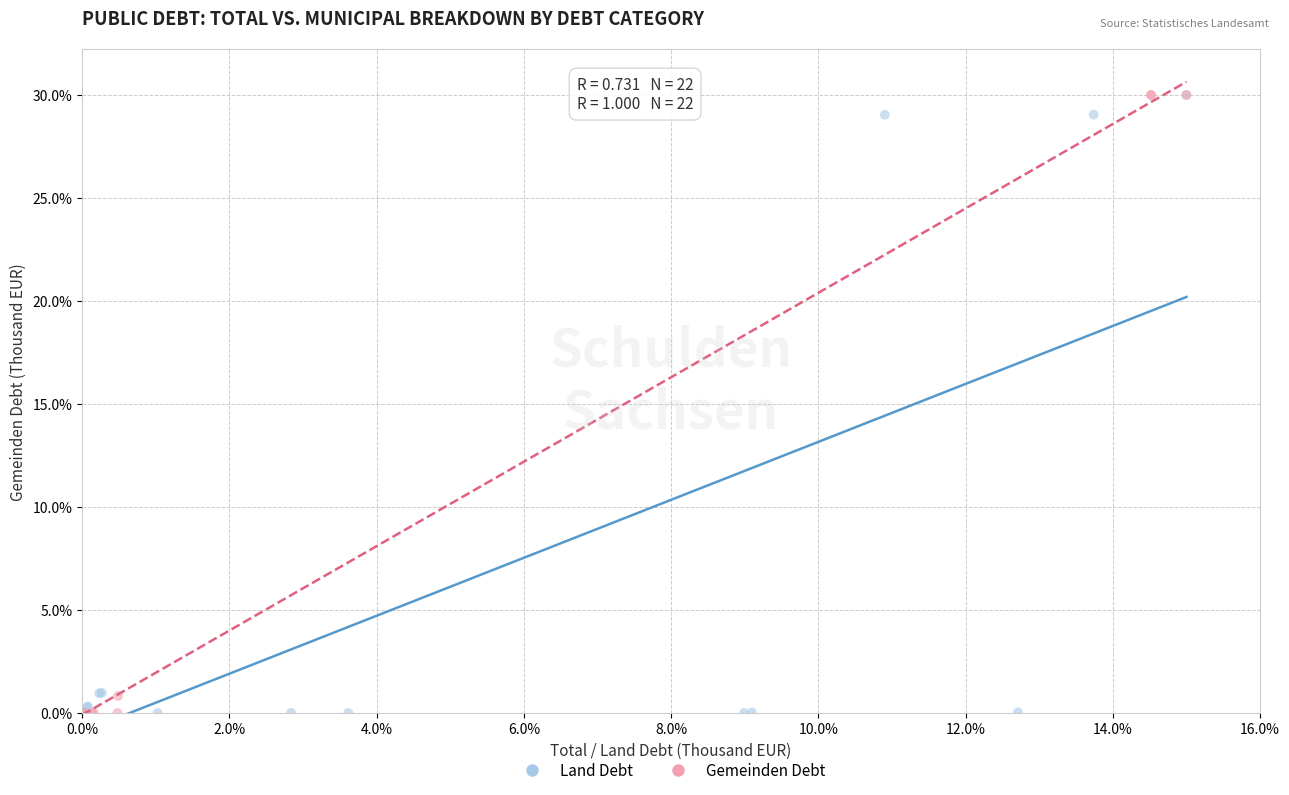

What are all the series names shown in the legend?

Land Debt, Gemeinden Debt